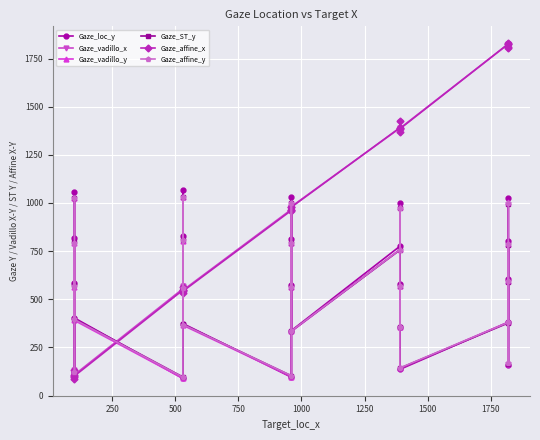

What is the value of the Gaze_vadillo_y point at the 11th from the left?

98.3